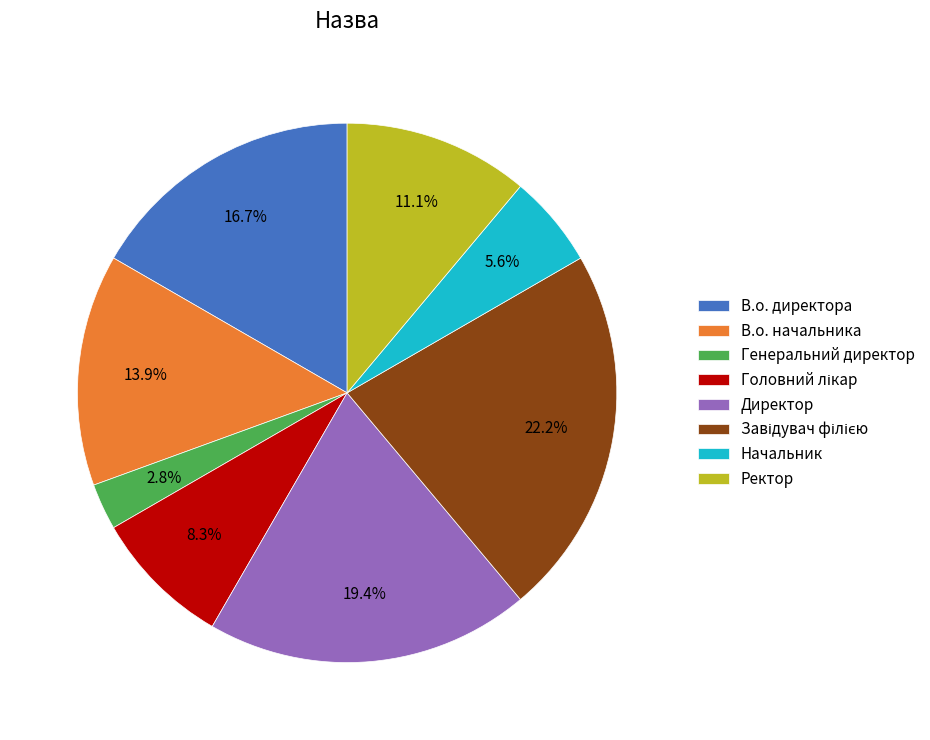

Which slice is the smallest?

Генеральний директор